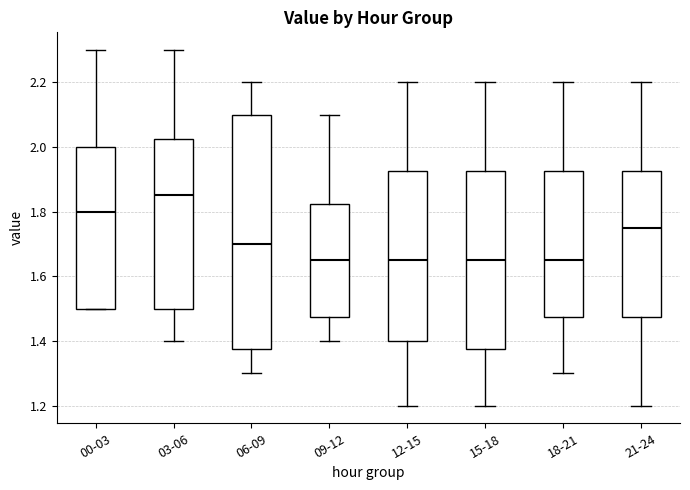

Reading left to right, read every box against the y-axis: the position of its median line, the range the box covers, and the ends of its whiskers. The values are not printed on the chart, so give them approximately, as read against the axis.

00-03: median 1.80, box 1.50 to 2.00, whiskers 1.50 to 2.30
03-06: median 1.86, box 1.50 to 2.02, whiskers 1.40 to 2.30
06-09: median 1.70, box 1.38 to 2.10, whiskers 1.30 to 2.20
09-12: median 1.66, box 1.48 to 1.82, whiskers 1.40 to 2.10
12-15: median 1.66, box 1.40 to 1.92, whiskers 1.20 to 2.20
15-18: median 1.66, box 1.38 to 1.92, whiskers 1.20 to 2.20
18-21: median 1.66, box 1.48 to 1.92, whiskers 1.30 to 2.20
21-24: median 1.76, box 1.48 to 1.92, whiskers 1.20 to 2.20